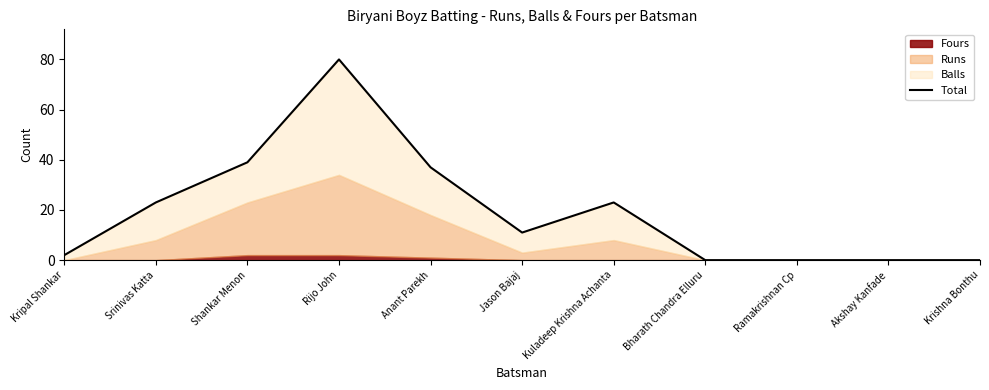

True or false: the data has more than 0 interior local peaks.

True